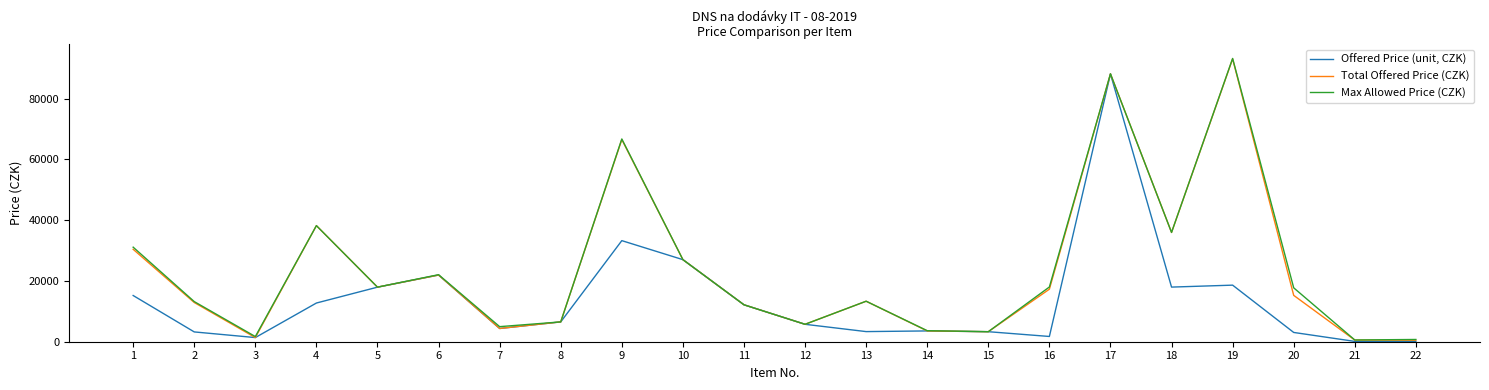

What is the total value across all series at 21?

1229